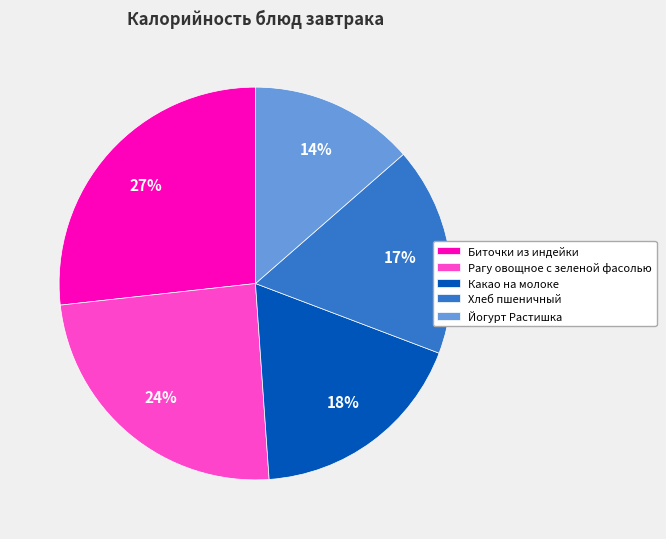

What percentage is the Йогурт Растишка slice, to the nearest percent?

14%